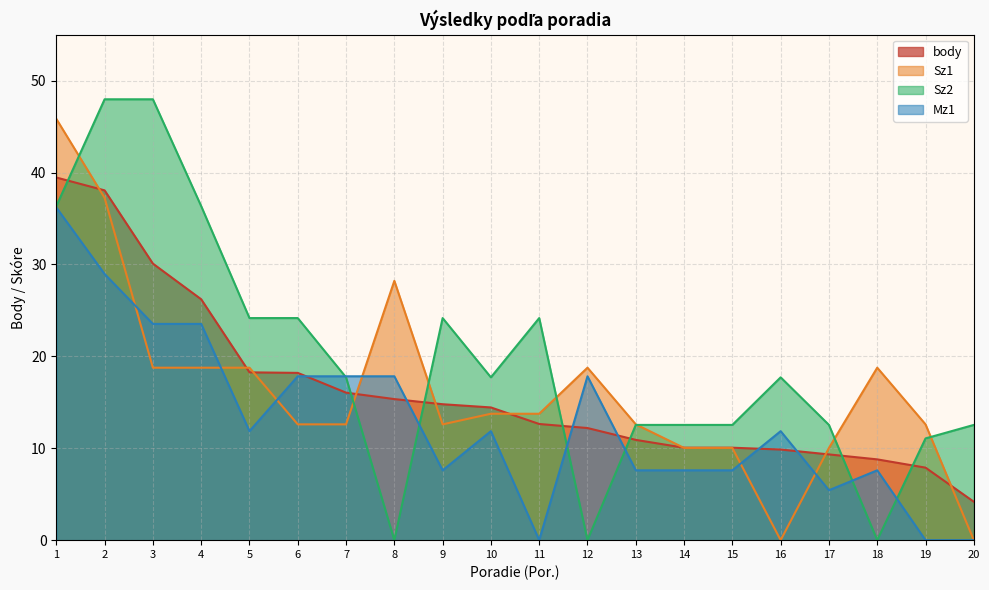

Which series ends up on top after the final intersection of Sz1 and Mz1?

Sz1